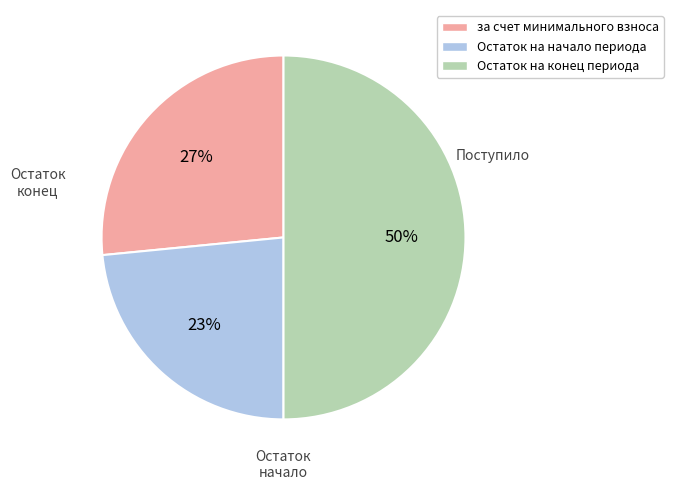

True or false: Остаток на конец периода accounts for 63% of the total.

False